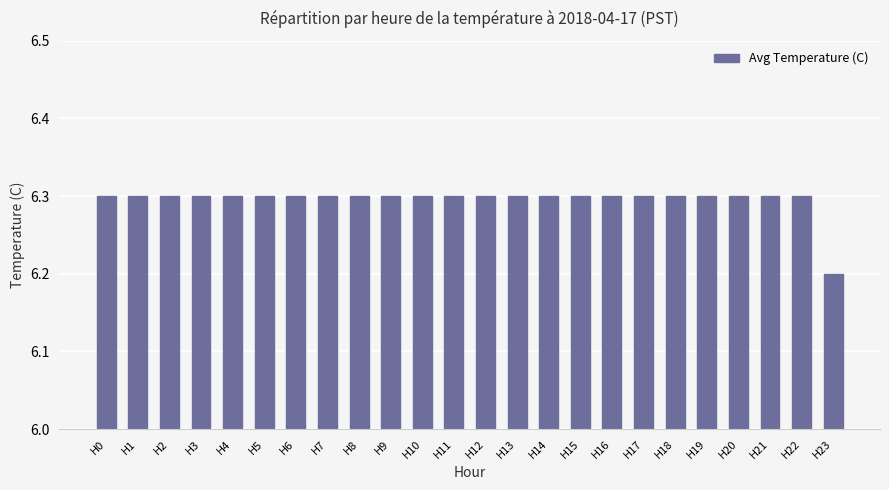

What is the minimum value shown in the chart?

6.2